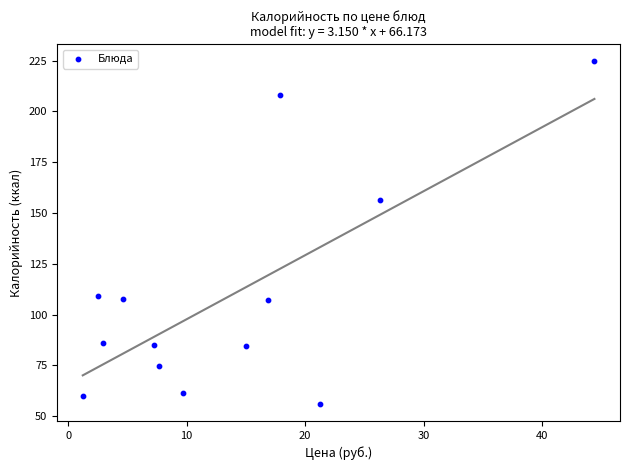

What Y value in the scatter plot is closest to 140?

156.5